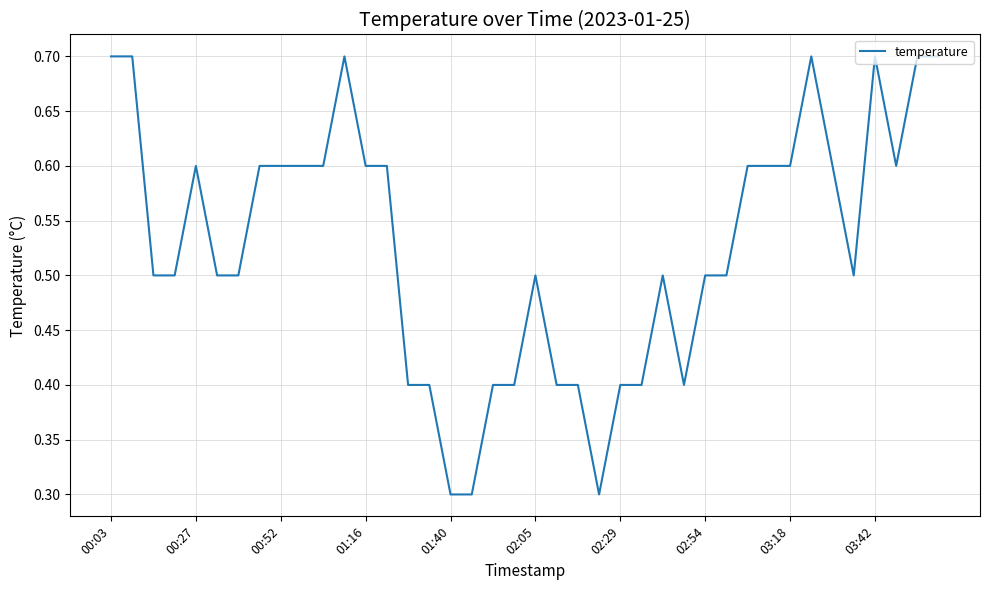

What is the smallest value displayed?

0.3